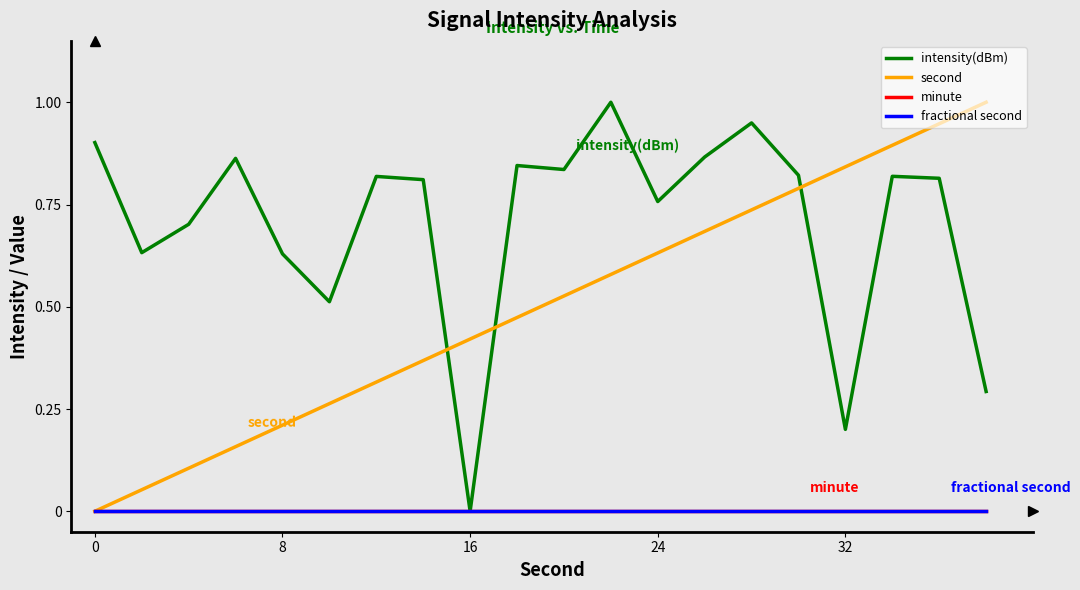

Does the chart display data point markers on the line(s)?

No